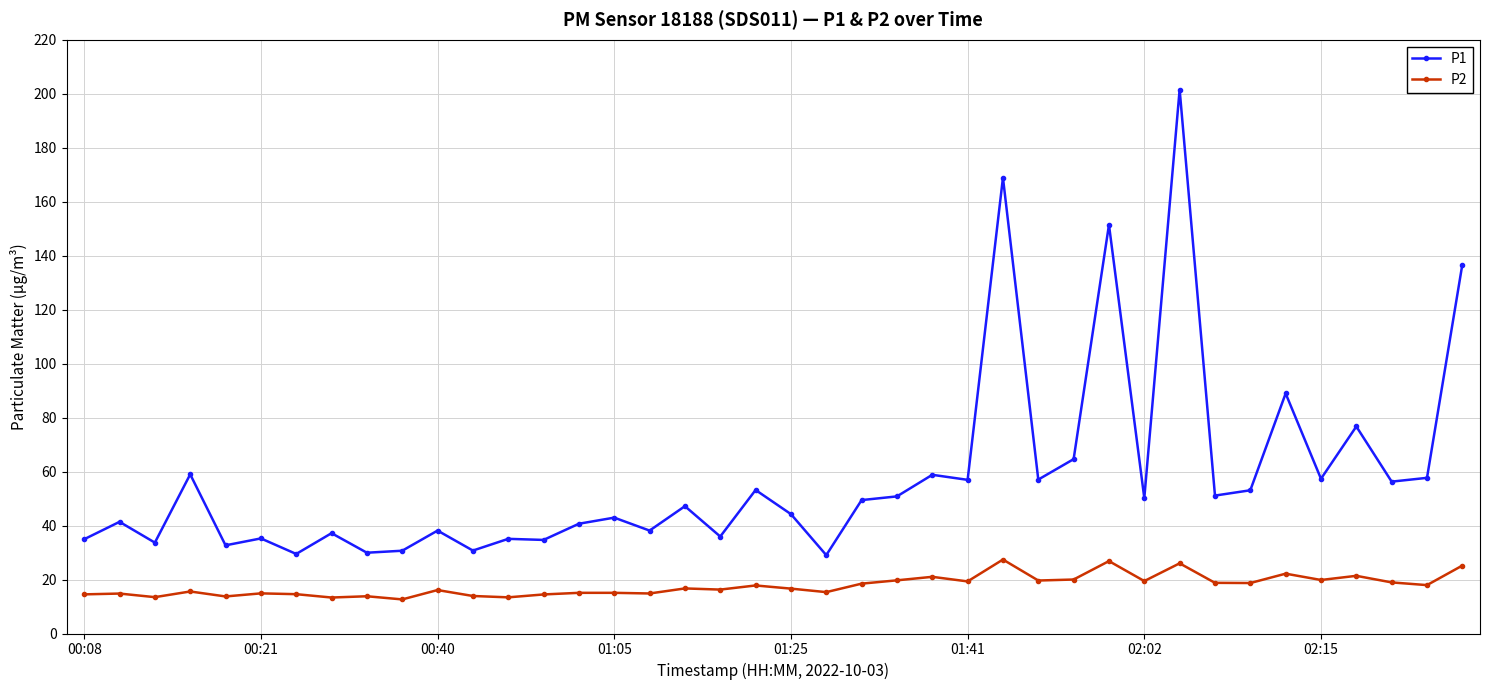

True or false: P2 and P1 intersect in this chart.

False